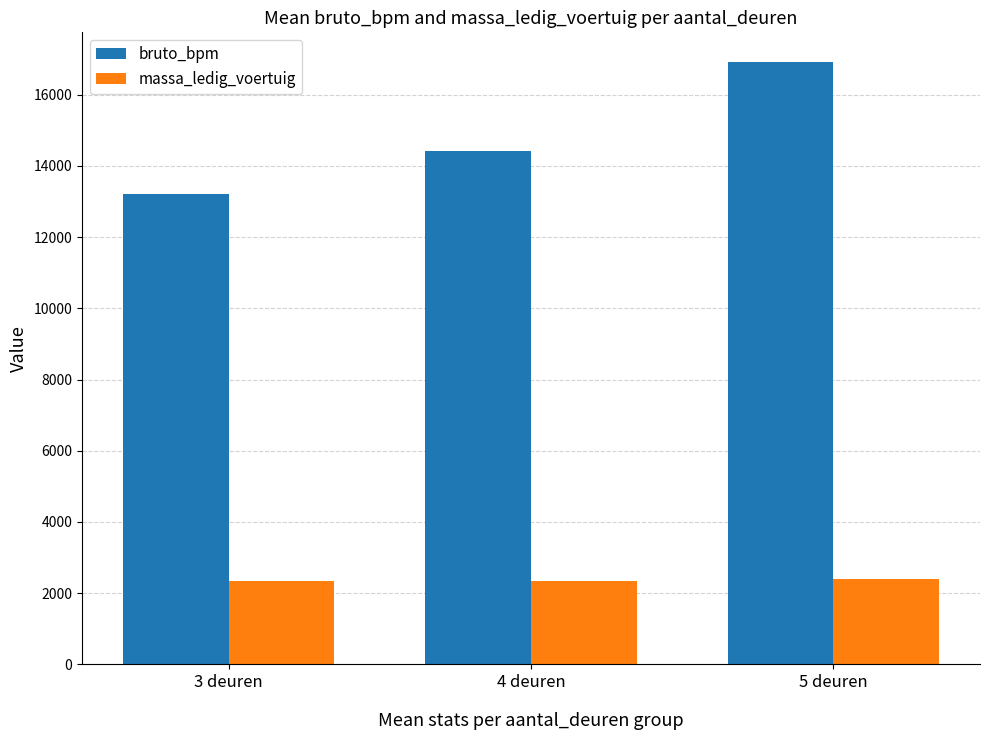

At 3 deuren, list the series in order from smallest to largest.

massa_ledig_voertuig, bruto_bpm